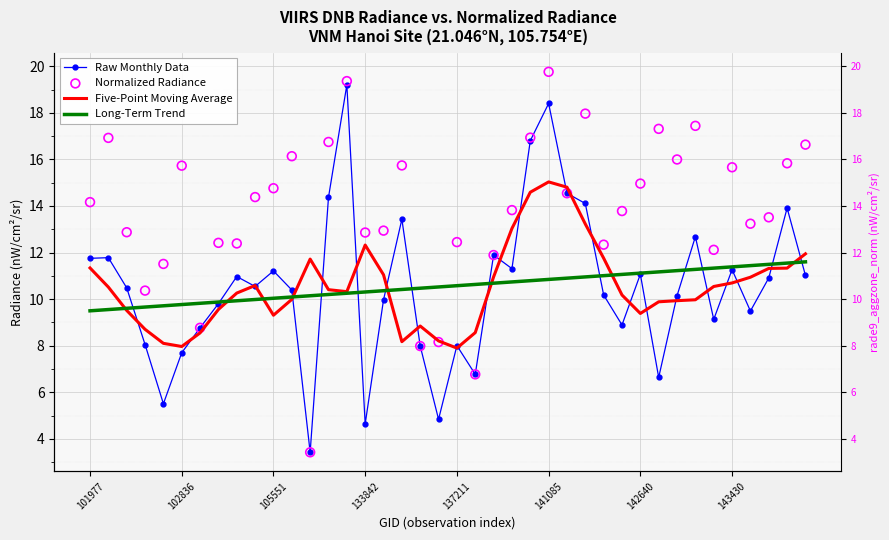

Which series has the largest total across all categories?

Normalized Radiance